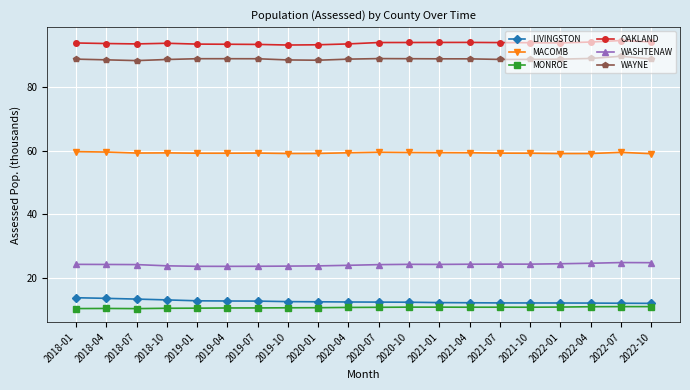

What is the difference between the maximum and minimum values in the WASHTENAW series?

1.2